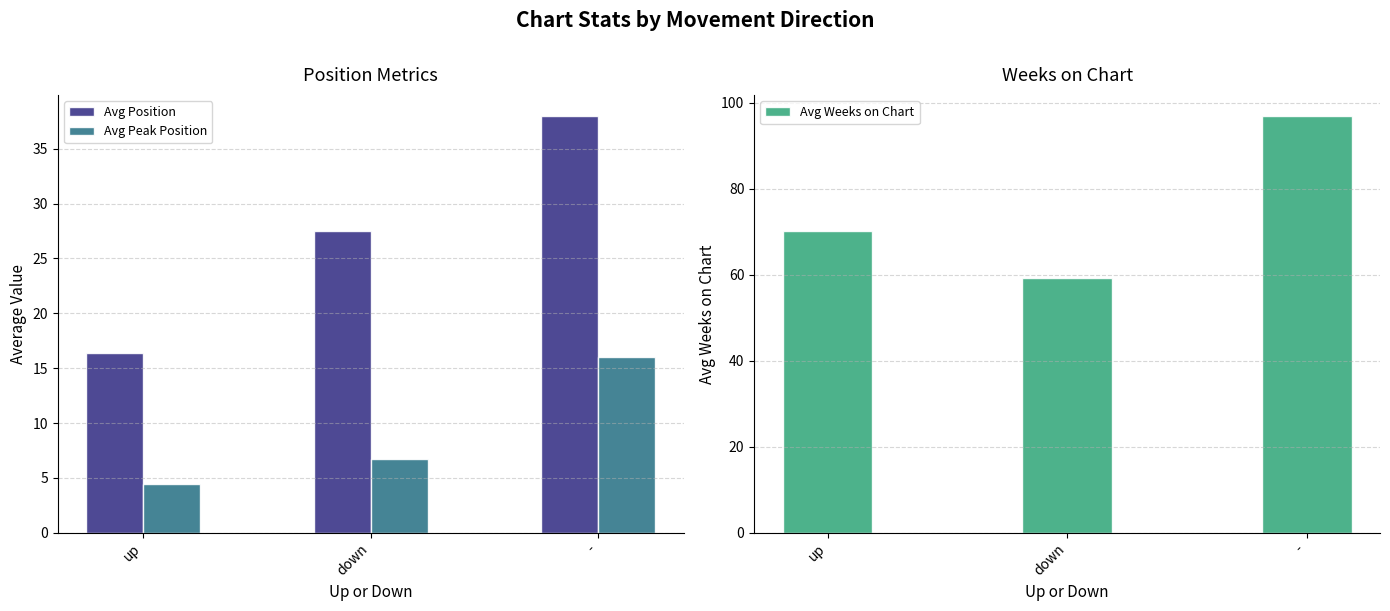

At which label does Avg Position first exceed 27?

down